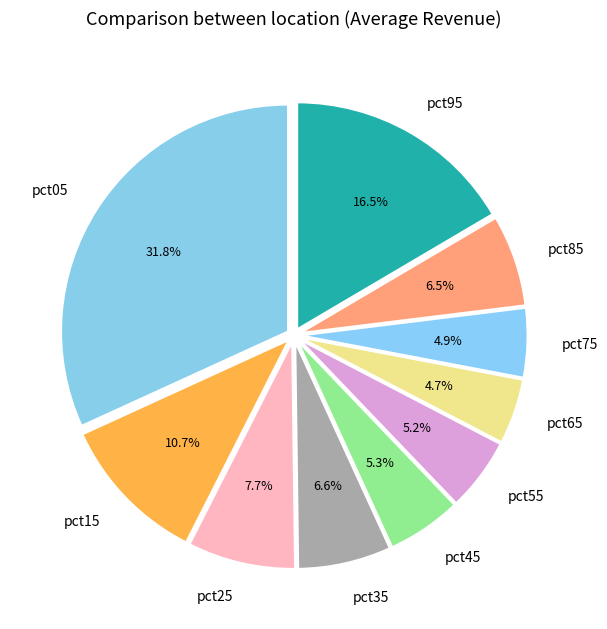

Which slice is the largest?

pct05